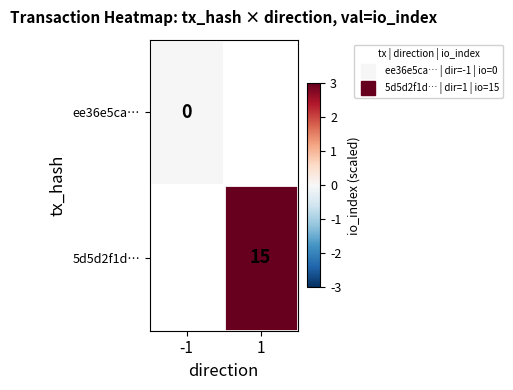

True or false: ee36e5ca… has a value of 0.0 at -1.

True